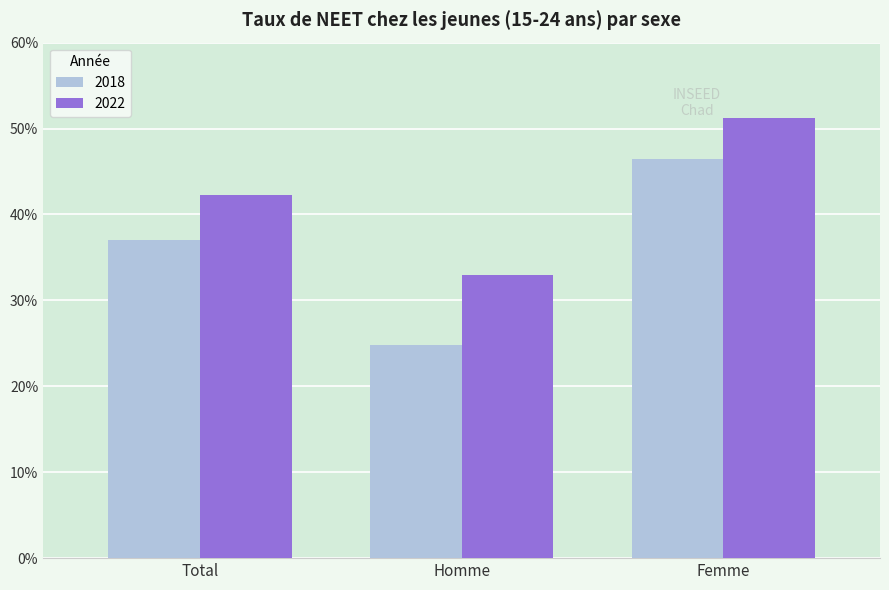

At Total, list the series in order from largest to smallest.

2022, 2018